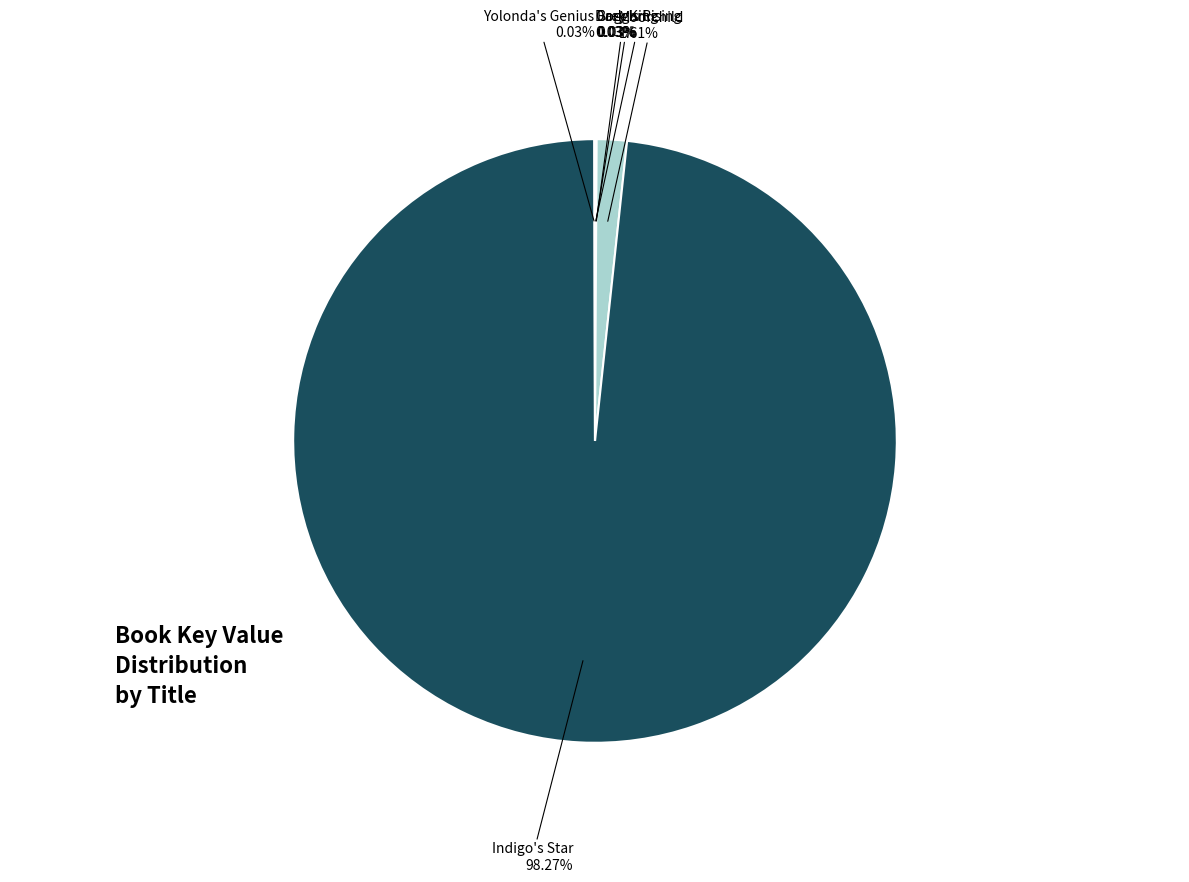

How many slices are in this pie chart?

6